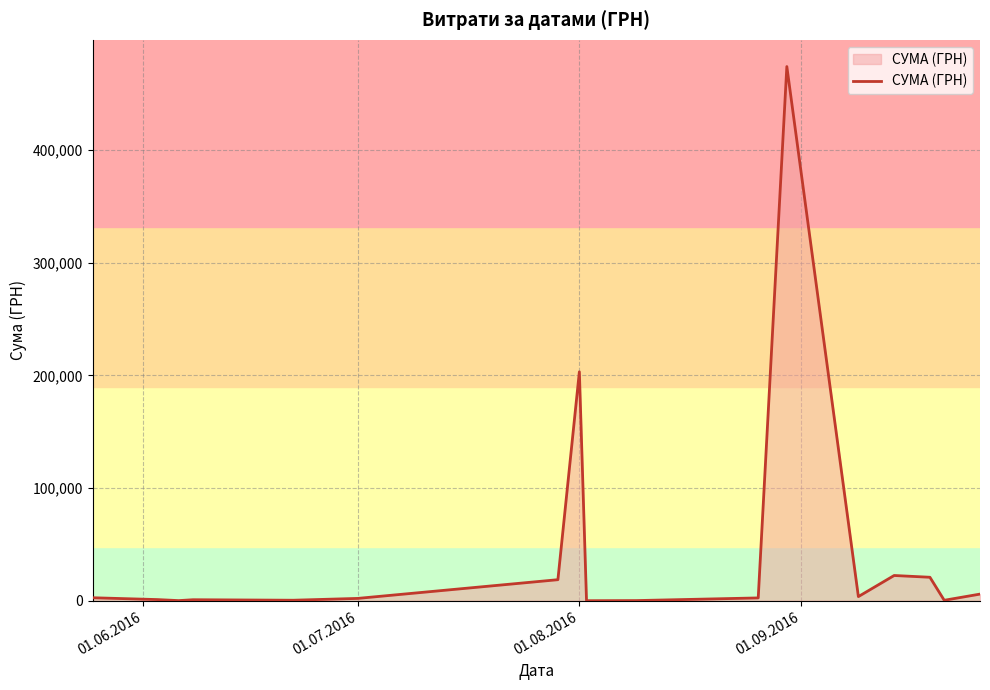

What is the minimum value shown in the chart?

13.6